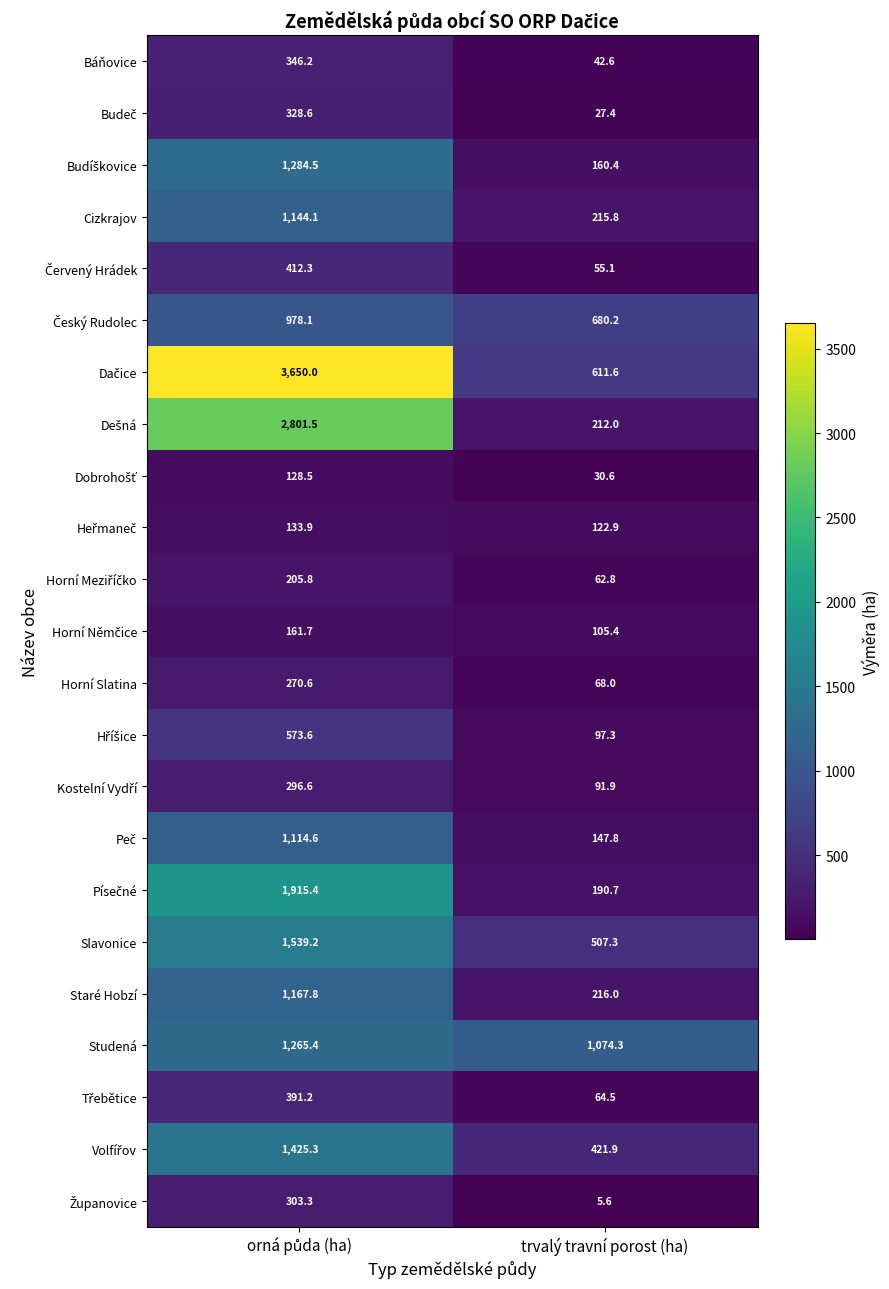

The Báňovice series shows 58.3 at trvalý travní porost (ha). True or false?

False